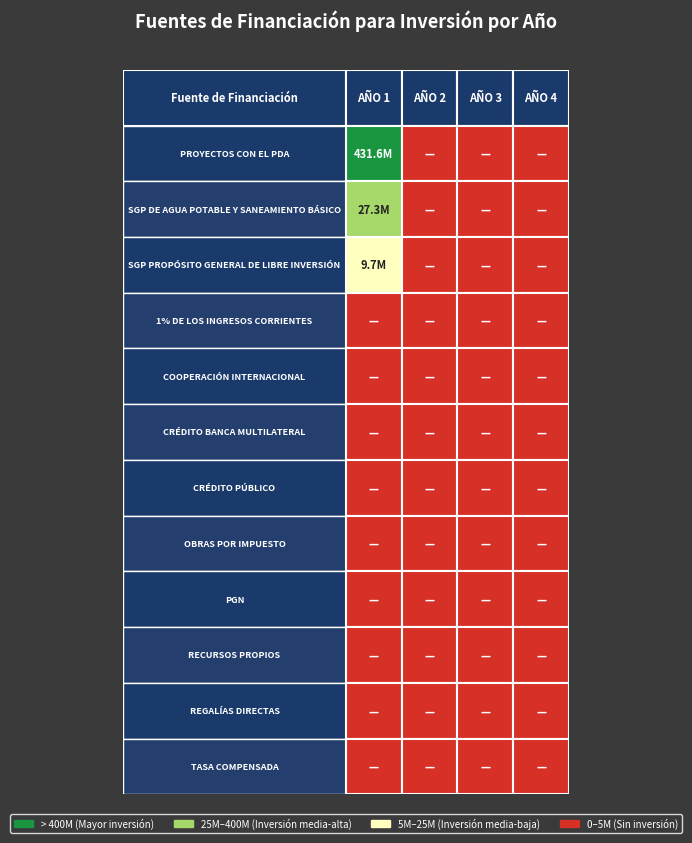

Reading left to right, transcribe all the data shown in this chart.

PROYECTOS CON EL PDA: 0=431638332	1=0	2=0	3=0
SGP DE AGUA POTABLE Y SANEAMIENTO BÁSICO: 0=27349042	1=0	2=0	3=0
SGP PROPÓSITO GENERAL DE LIBRE INVERSIÓN: 0=9689645	1=0	2=0	3=0
1% DE LOS INGRESOS CORRIENTES: 0=0	1=0	2=0	3=0
COOPERACIÓN INTERNACIONAL: 0=0	1=0	2=0	3=0
CRÉDITO BANCA MULTILATERAL: 0=0	1=0	2=0	3=0
CRÉDITO PÚBLICO: 0=0	1=0	2=0	3=0
OBRAS POR IMPUESTO: 0=0	1=0	2=0	3=0
PGN: 0=0	1=0	2=0	3=0
RECURSOS PROPIOS: 0=0	1=0	2=0	3=0
REGALÍAS DIRECTAS: 0=0	1=0	2=0	3=0
TASA COMPENSADA: 0=0	1=0	2=0	3=0